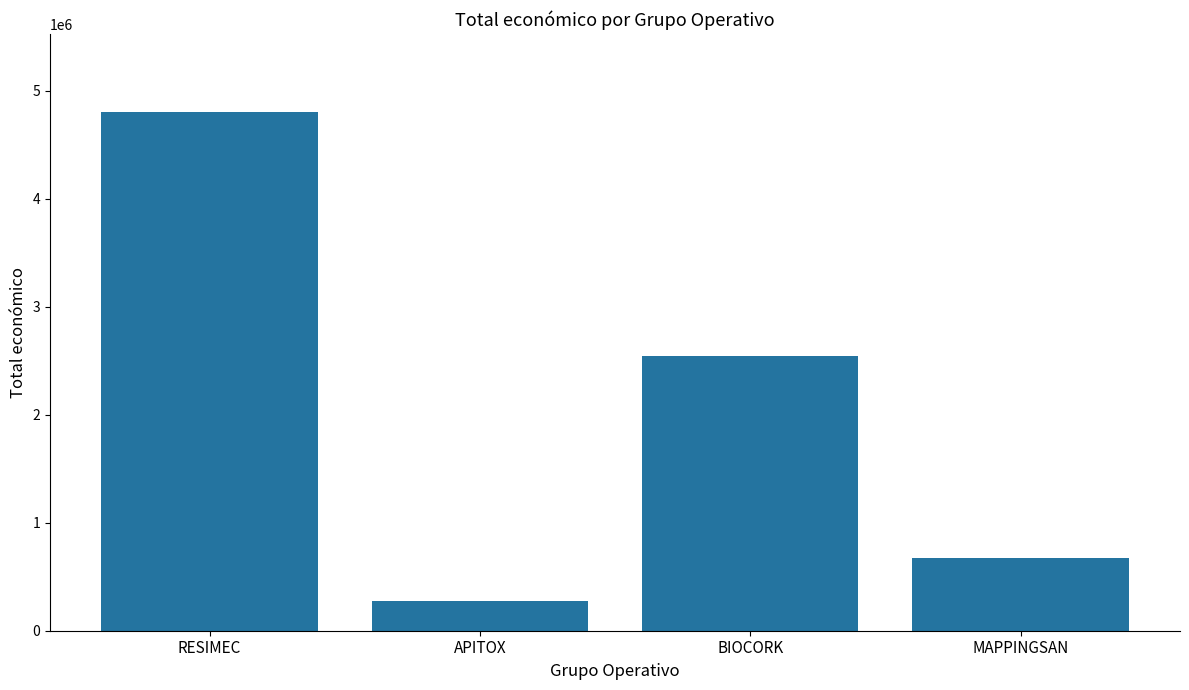

Reading left to right, what are all the values shown in this chart?

4805923	271552	2546283	677425